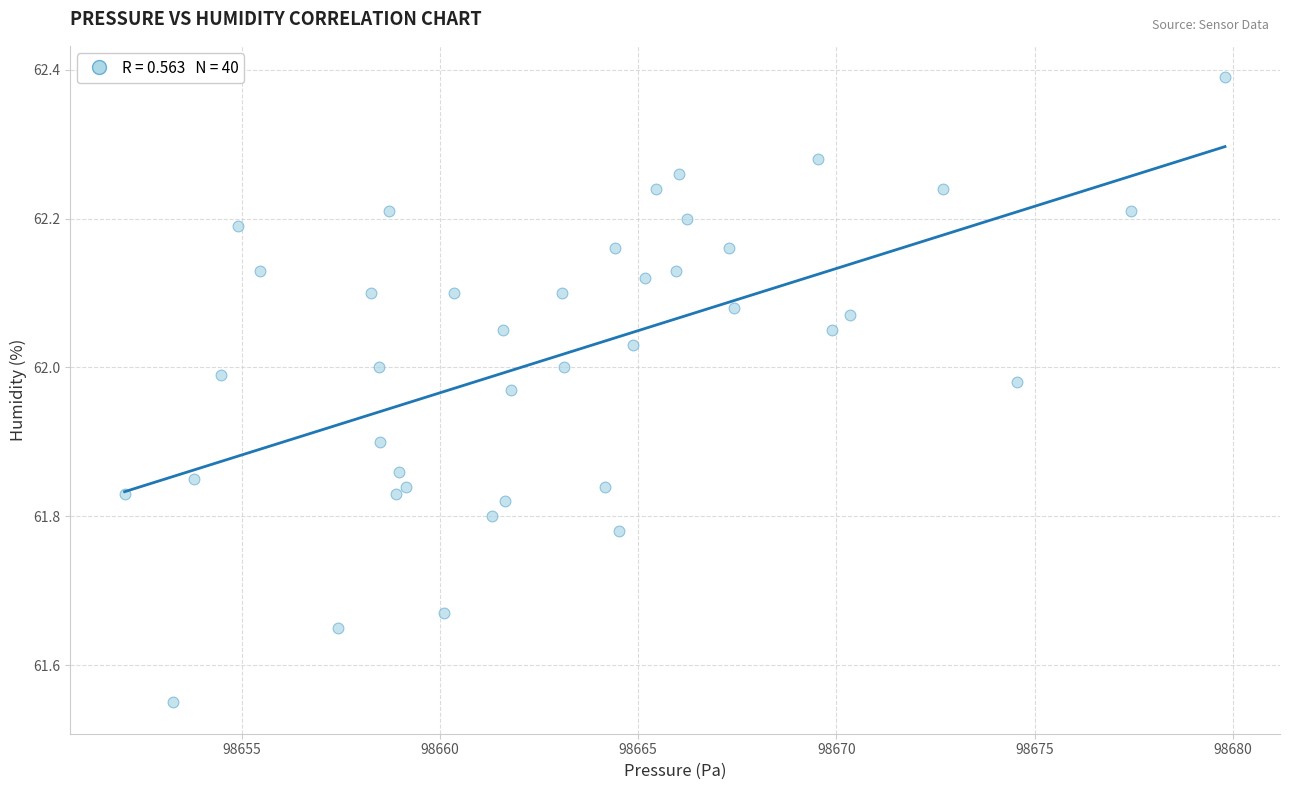

What is the range of Y values (max minus min)?

0.8